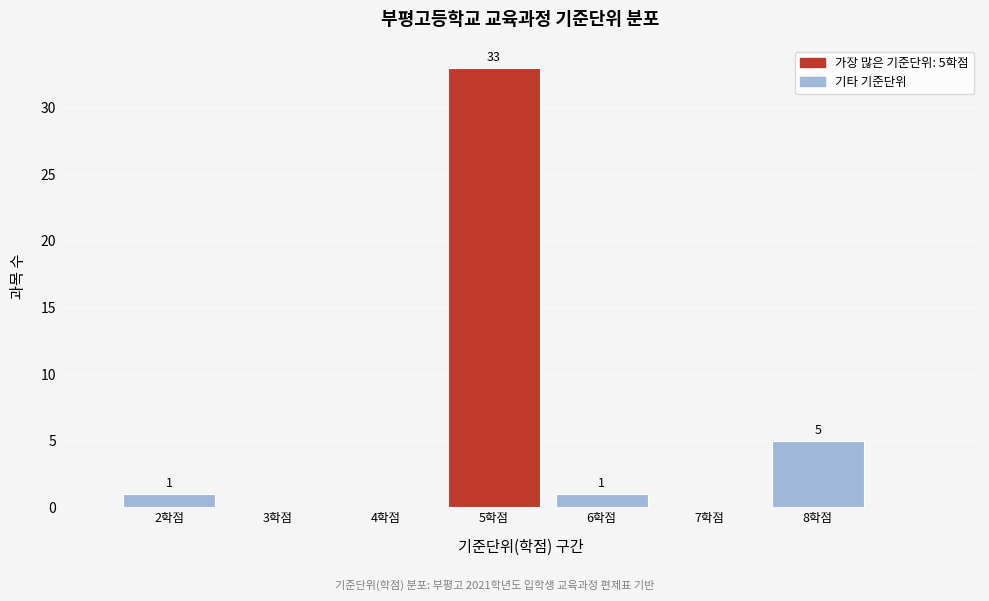

Over which range of the x-axis is the bar tallest?

4.5 to 5.5